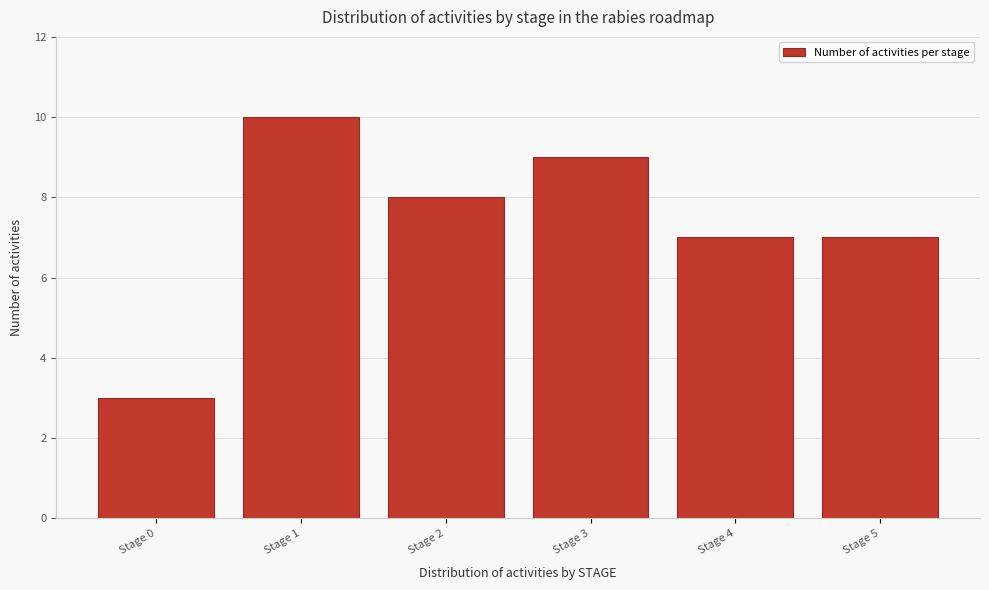

Reading left to right, extract all data points from this chart.

Stage 0=3	Stage 1=10	Stage 2=8	Stage 3=9	Stage 4=7	Stage 5=7